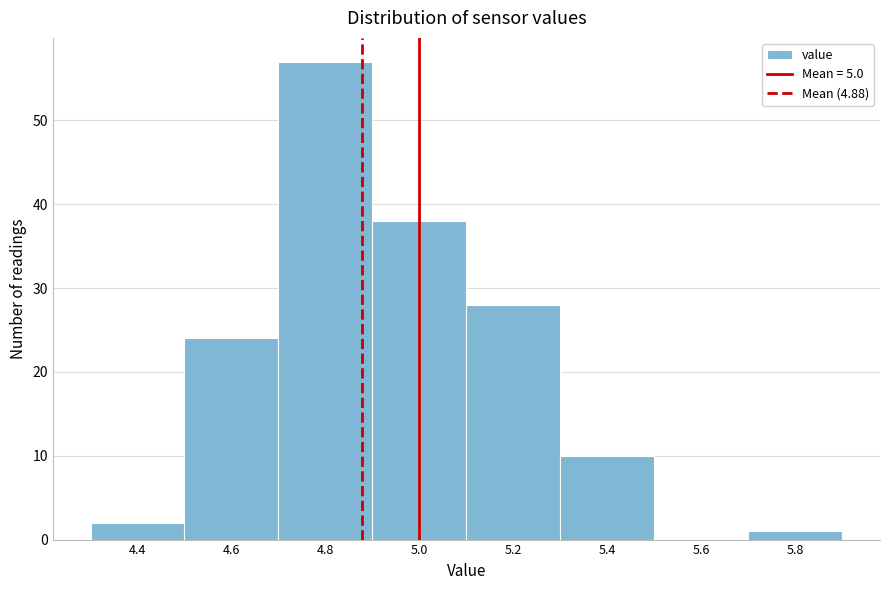

Reading left to right, transcribe this chart: for each bar, give the range it covers on the x-axis and its height. The values are not printed on the chart, so give them approximately, as read against the axis.

4.3 to 4.5: 2
4.5 to 4.7: 24
4.7 to 4.9: 57
4.9 to 5.1: 38
5.1 to 5.3: 28
5.3 to 5.5: 10
5.5 to 5.7: 0
5.7 to 5.9: 1